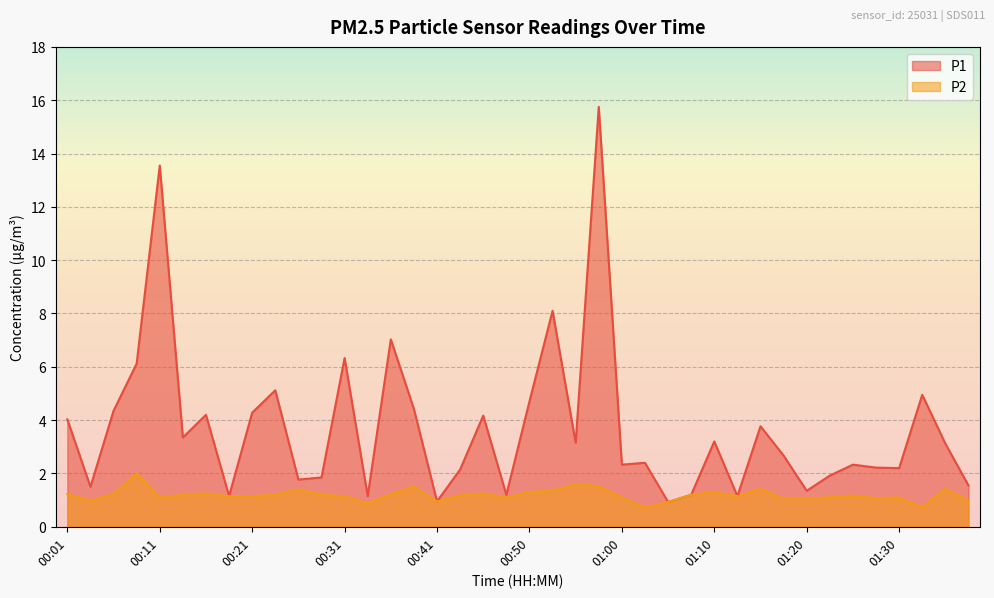

What is the difference between the highest and lowest values at 01:10?

1.9